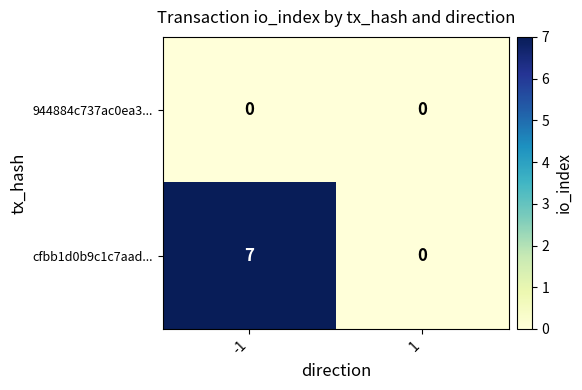

What is the difference between the highest and lowest values at -1?

7